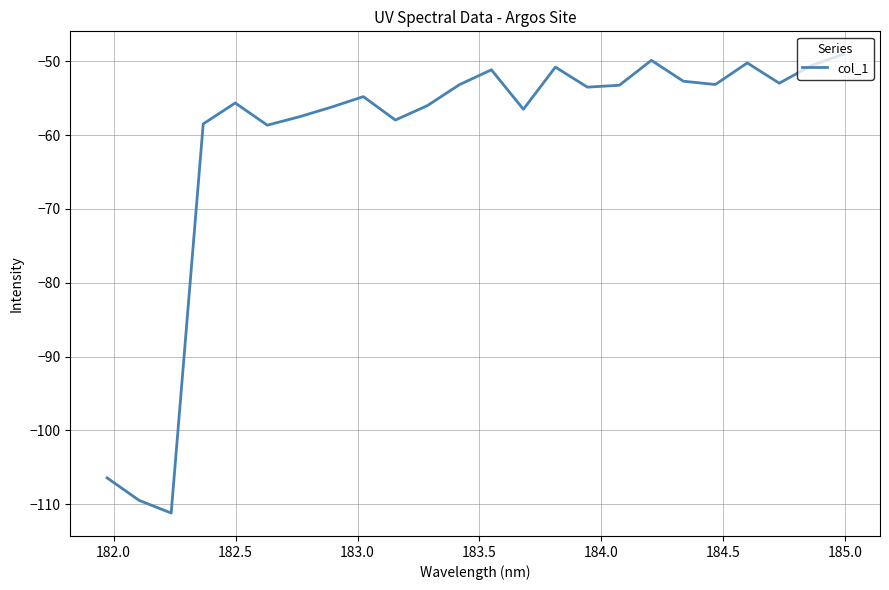

What is the greatest value displayed?

-49.1